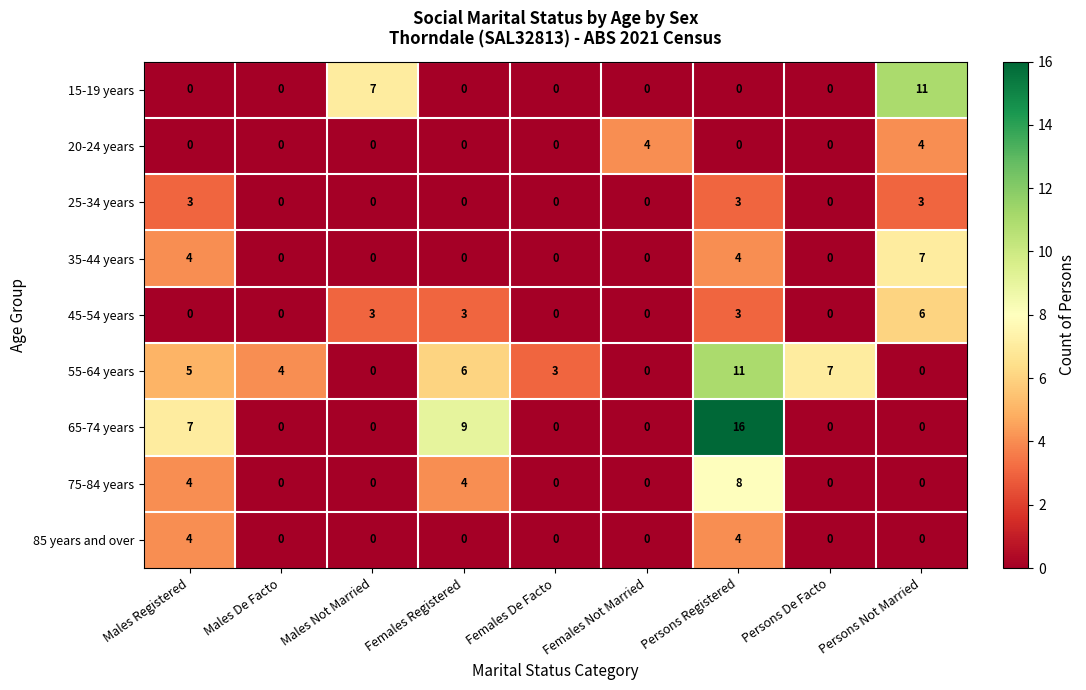

What is the maximum value shown in the chart?

16